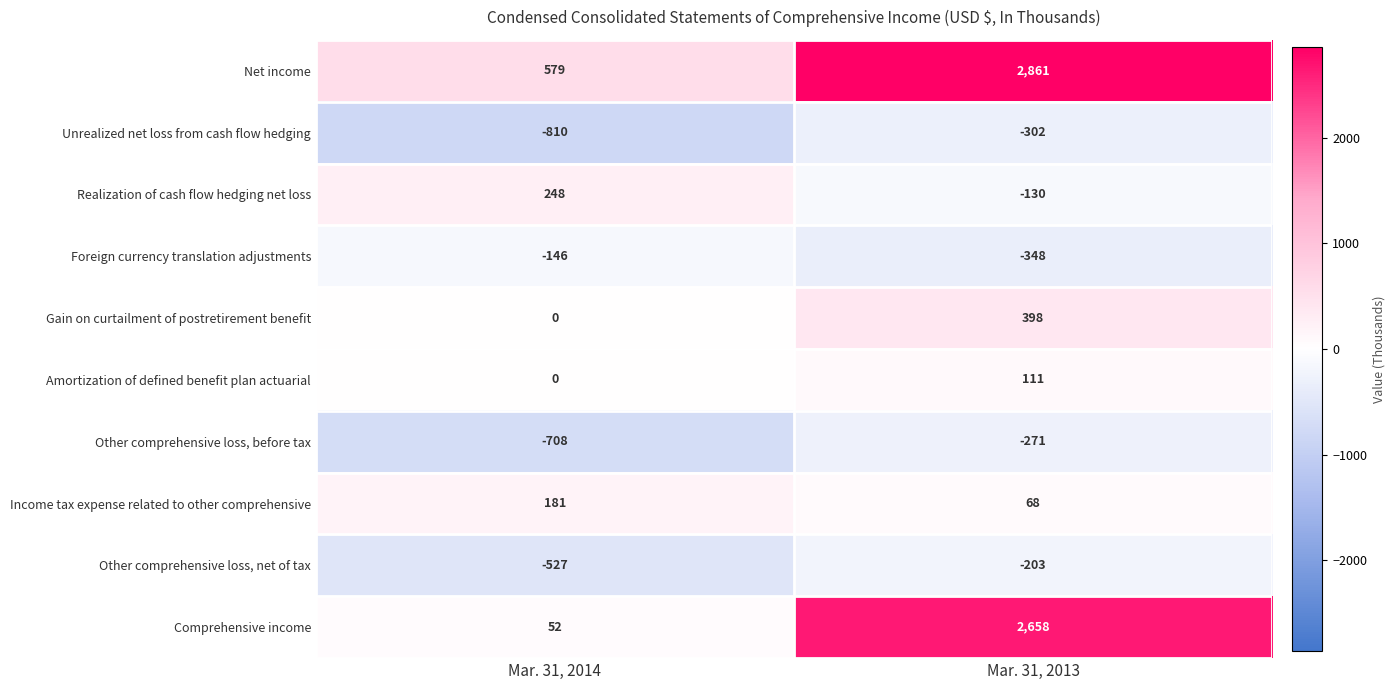

What value does the Comprehensive income series have at Mar. 31, 2013, to the nearest 10?

2660